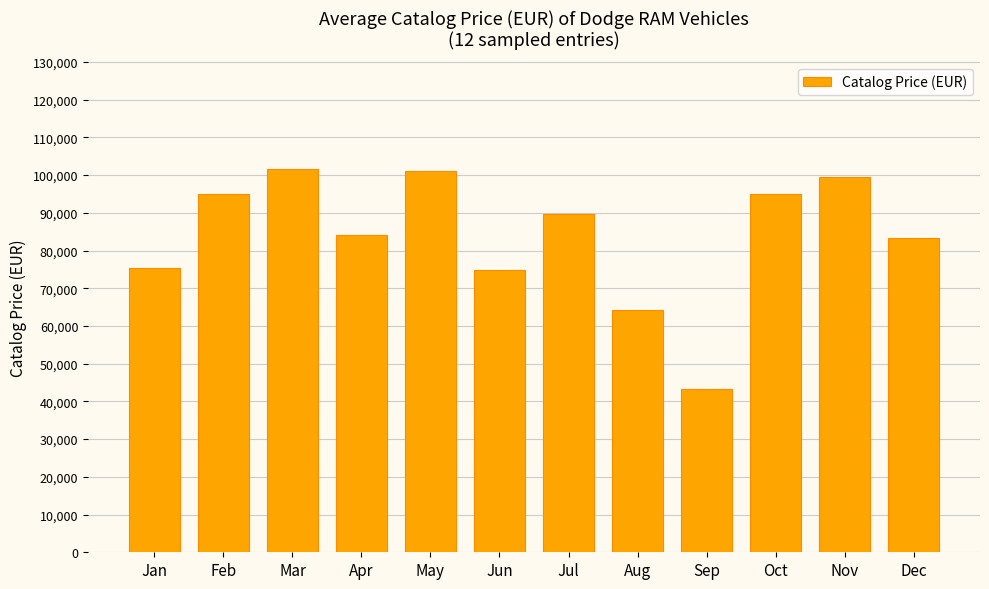

What is the minimum value shown in the chart?

43170